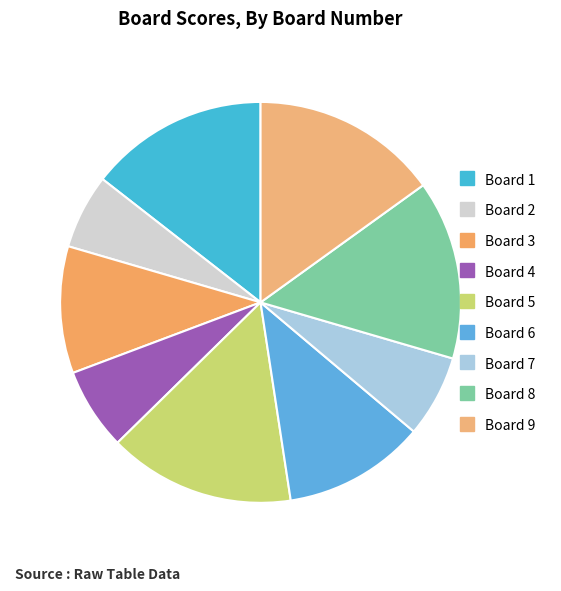

Is Board 9 the majority of the pie?

No